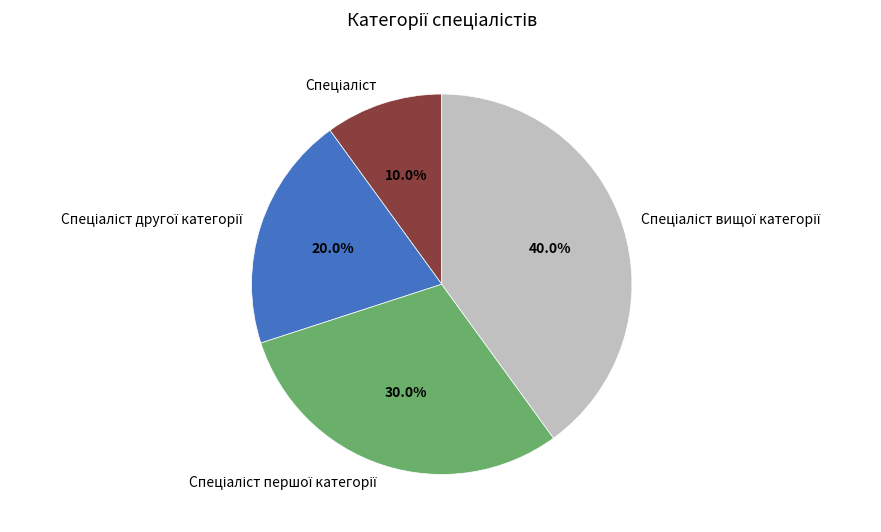

Is there any slice that represents more than half of the pie?

No